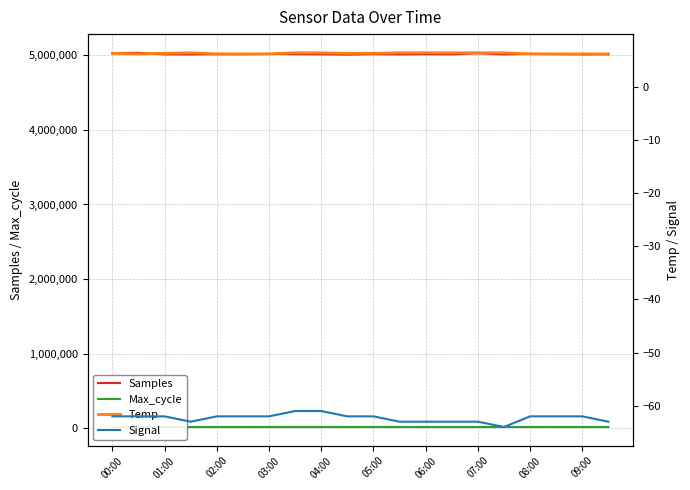

The value of Samples at 03:00 is 5016104. True or false?

True